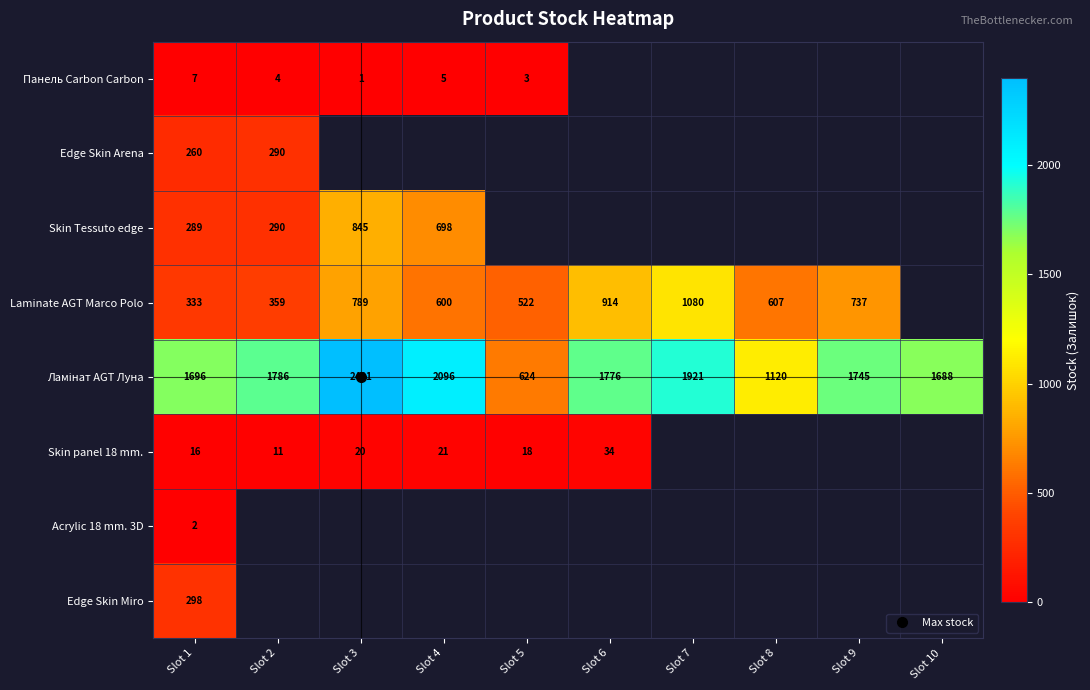

How many distinct data groups are displayed?

8